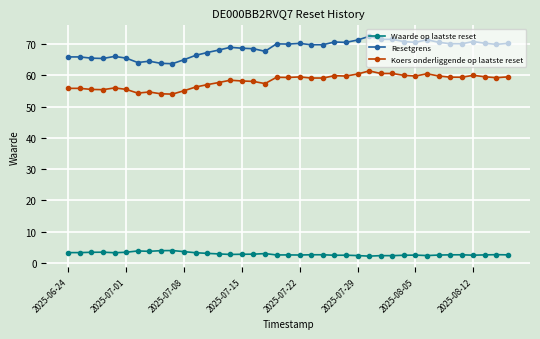

What is the average value of the Resetgrens series?

68.6